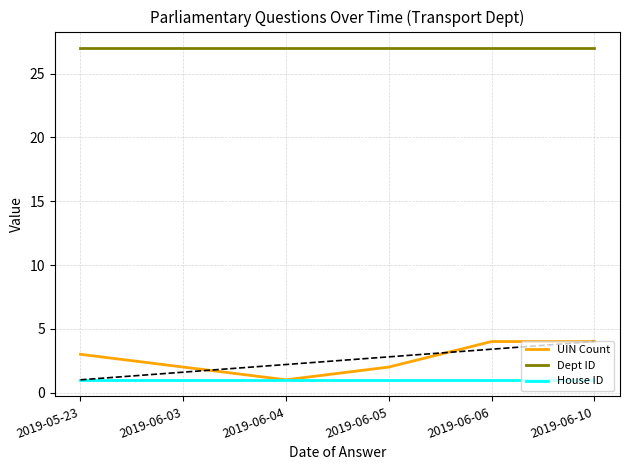

Rank the series by their maximum value, from highest to lowest.

Dept ID, UIN Count, House ID